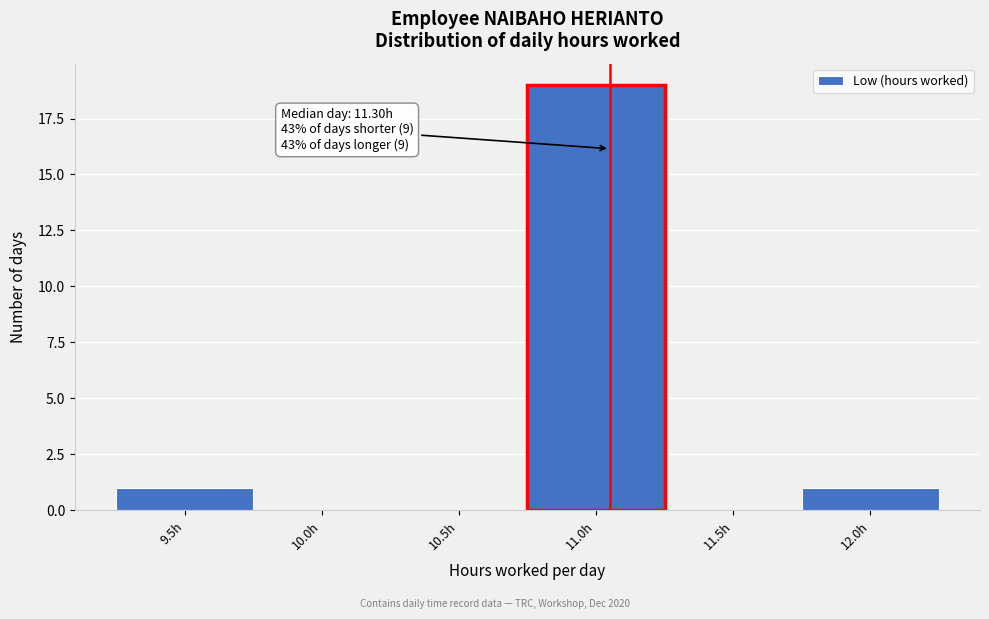

Reading right to left, list all the values displayed in this chart.

12.0h=1	11.5h=0	11.0h=19	10.5h=0	10.0h=0	9.5h=1